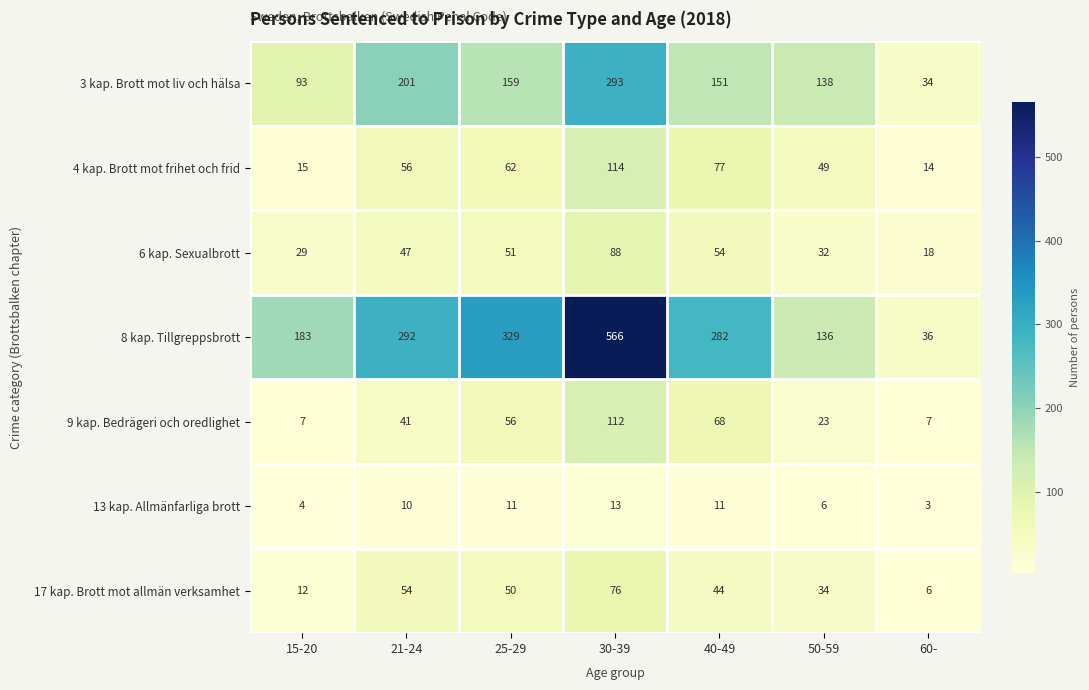

Is it true that 13 kap. Allmänfarliga brott equals 3 at 60-?

True